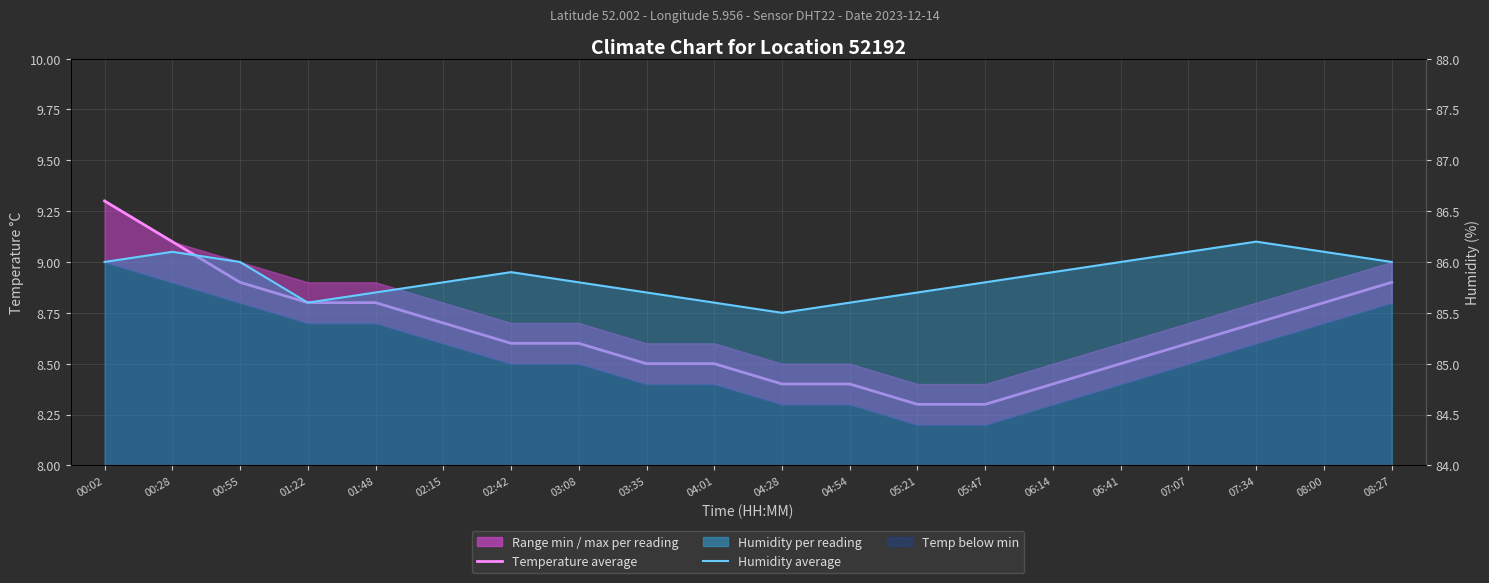

The value of Temperature average at 00:28 is 3.1. True or false?

False